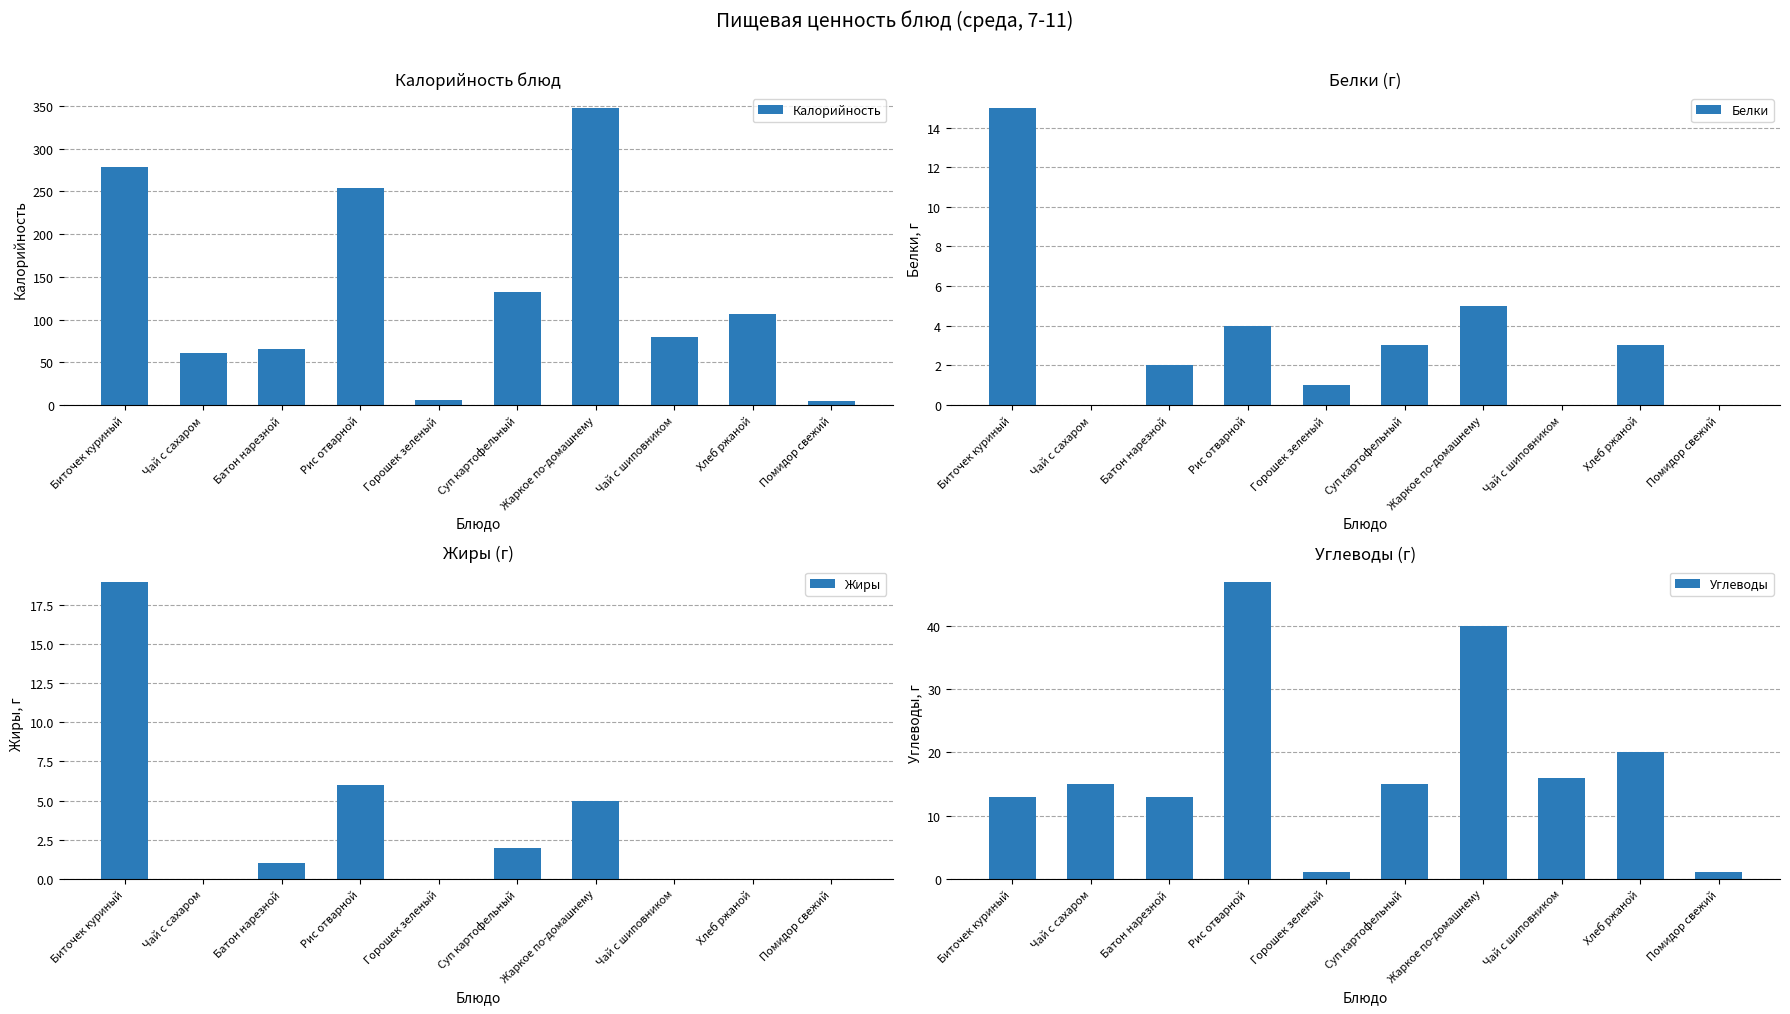

The Жиры series shows 10 at Хлеб ржаной. True or false?

False